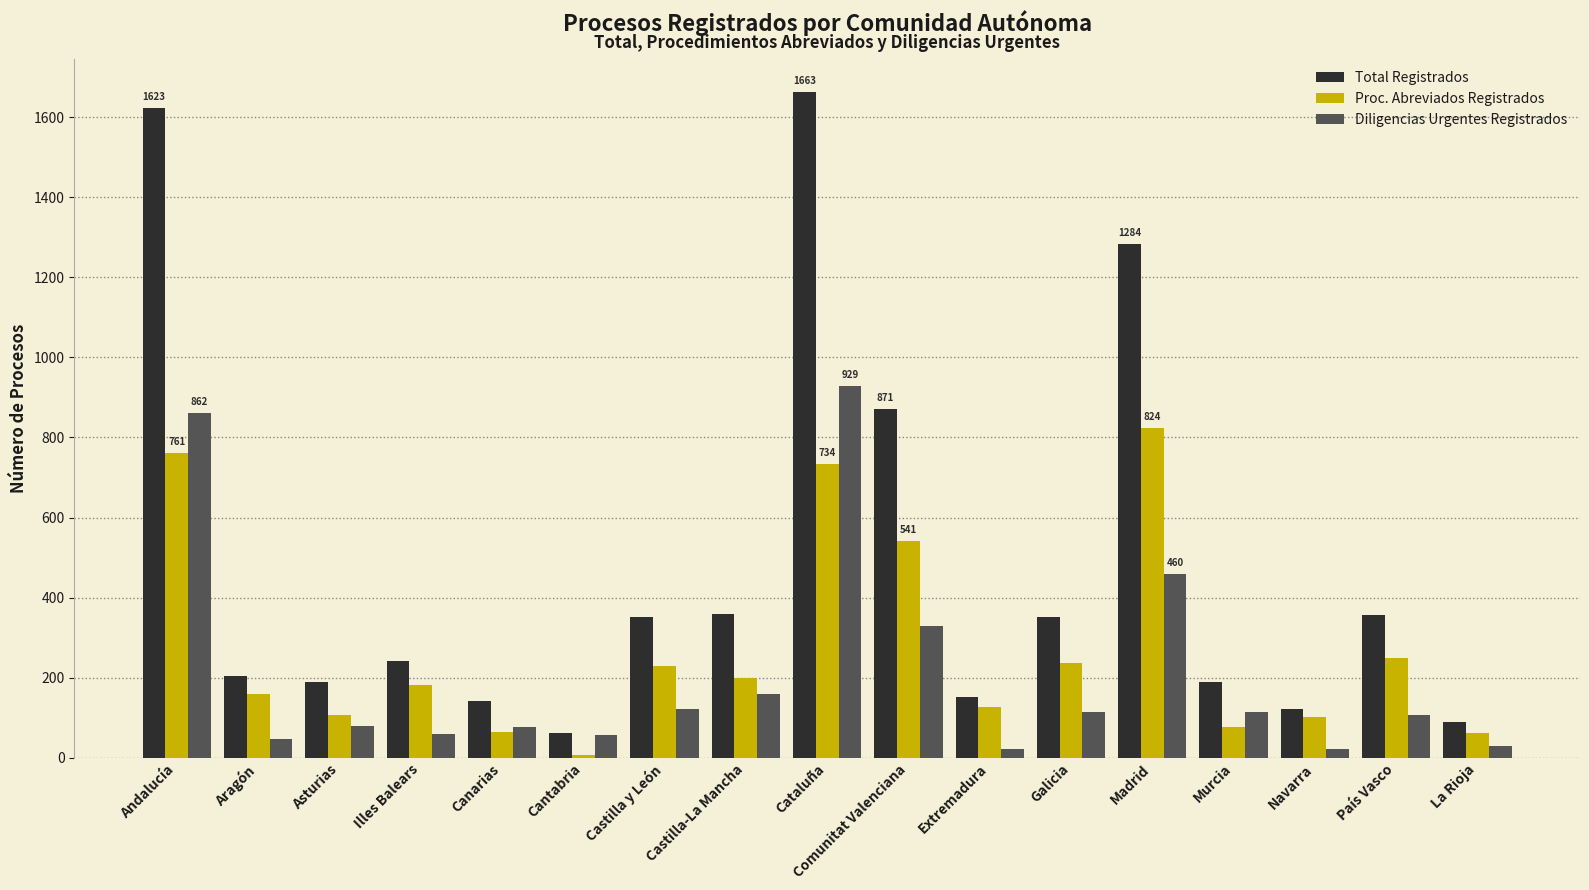

What is the spread (max minus min) of values at Aragón?

159